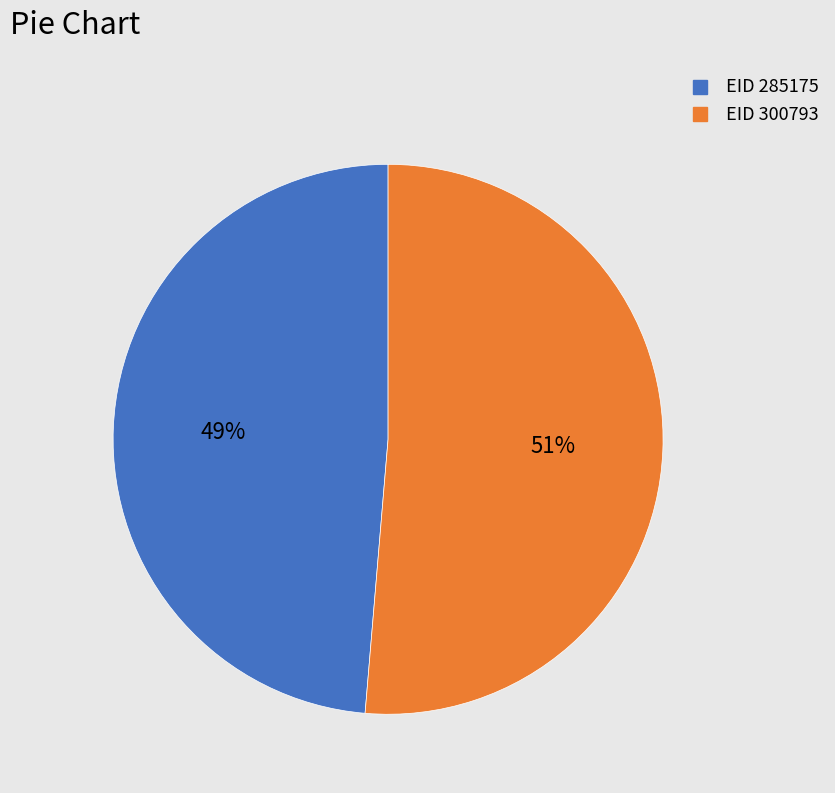

To the nearest percent, what is the average slice percentage?

50%